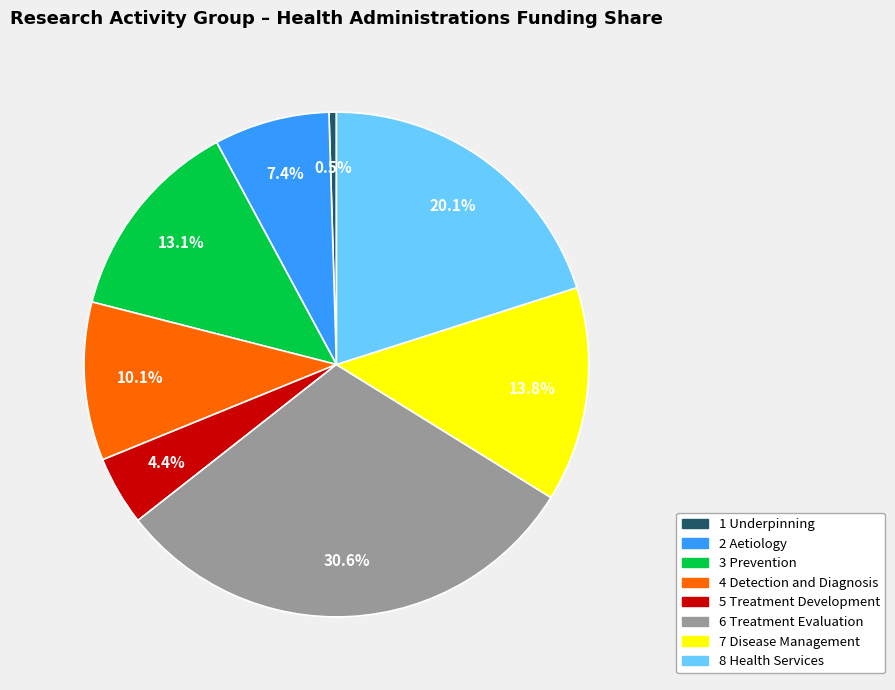

What percentage is NOT represented by 8 Health Services?

79.9%